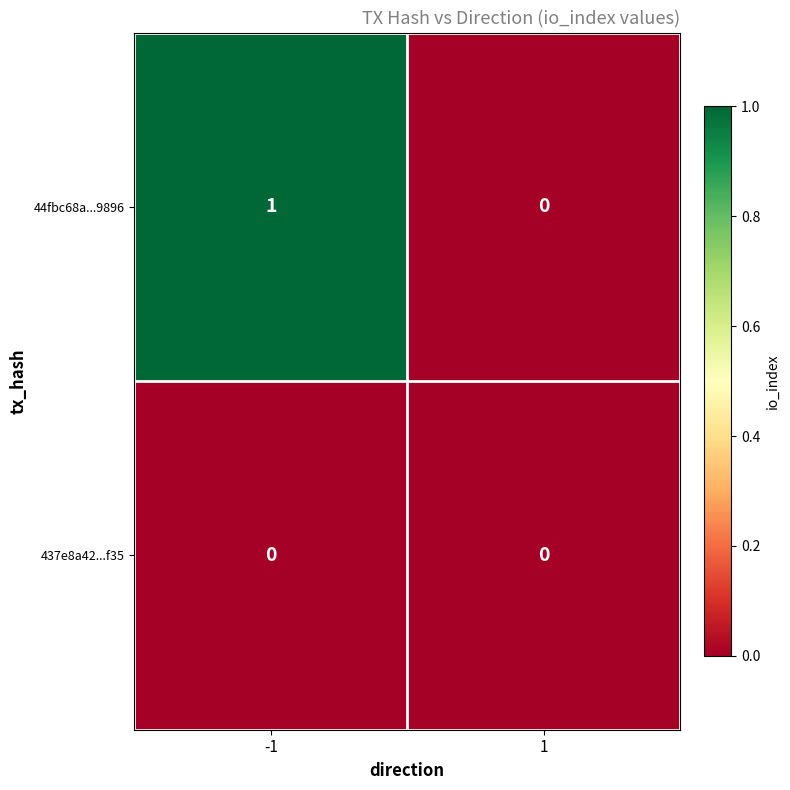

Which series has the widest spread of values?

44fbc68a...9896